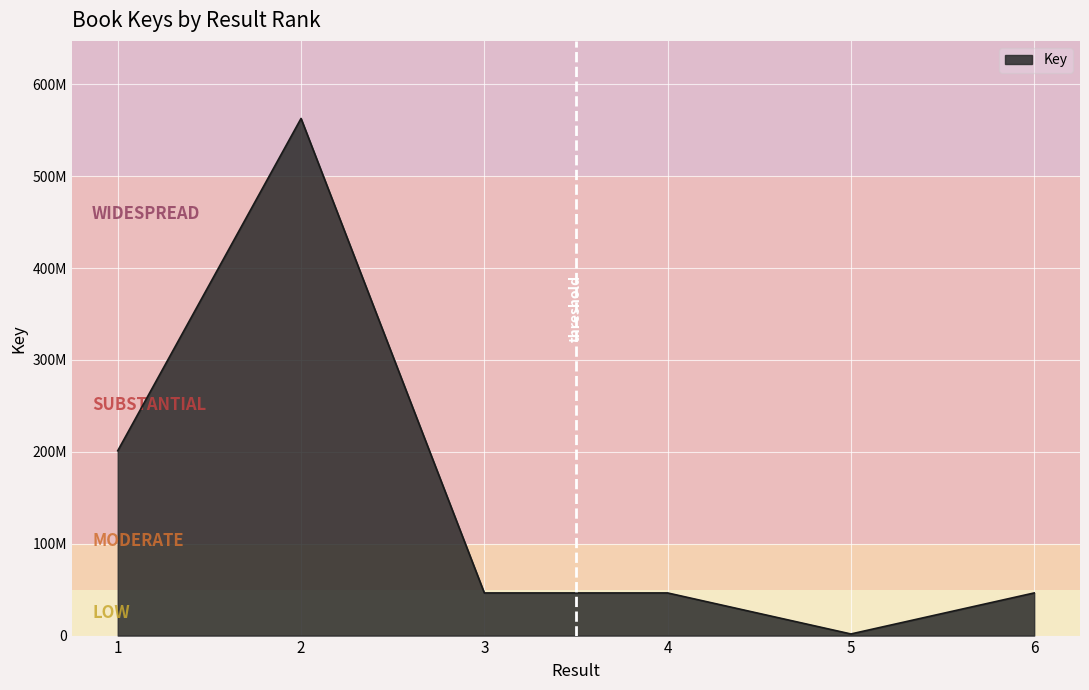

Does the chart display data point markers on the line(s)?

No